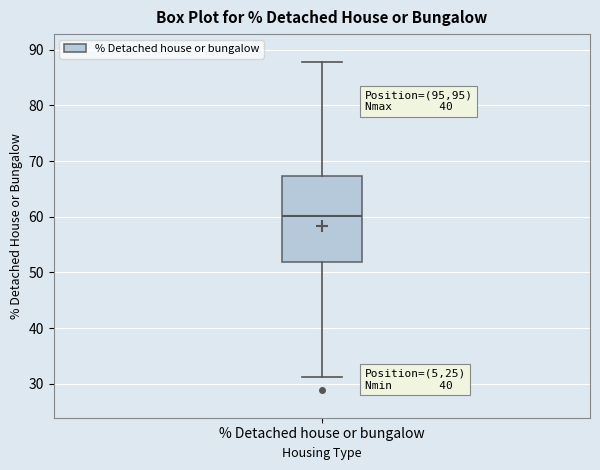

Transcribe this box plot: give where the median line is, the range the box spans, and where the two whiskers end, as read against the y-axis. The values are not printed on the chart, so give them approximately, as read against the axis.

median 60, box 52 to 67, whiskers 31 to 88